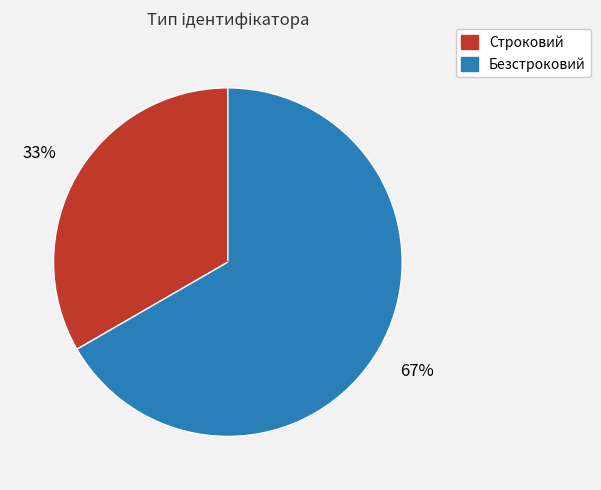

To the nearest percent, what is the combined percentage of Безстроковий and Строковий?

100%